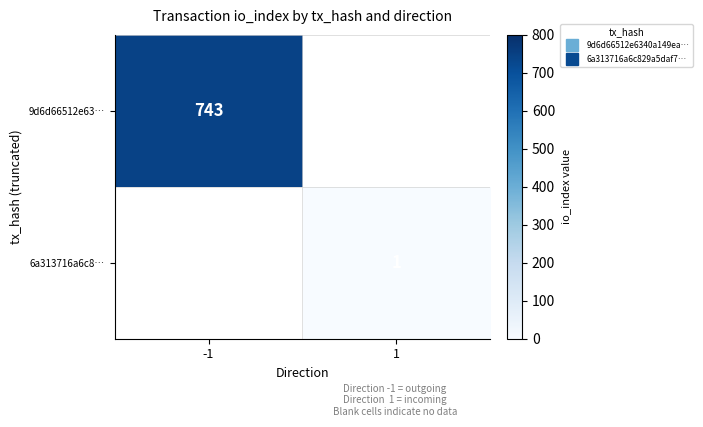

Is the value of 6a313716a6c8… at 1 greater than the value of 9d6d66512e63… at -1?

No